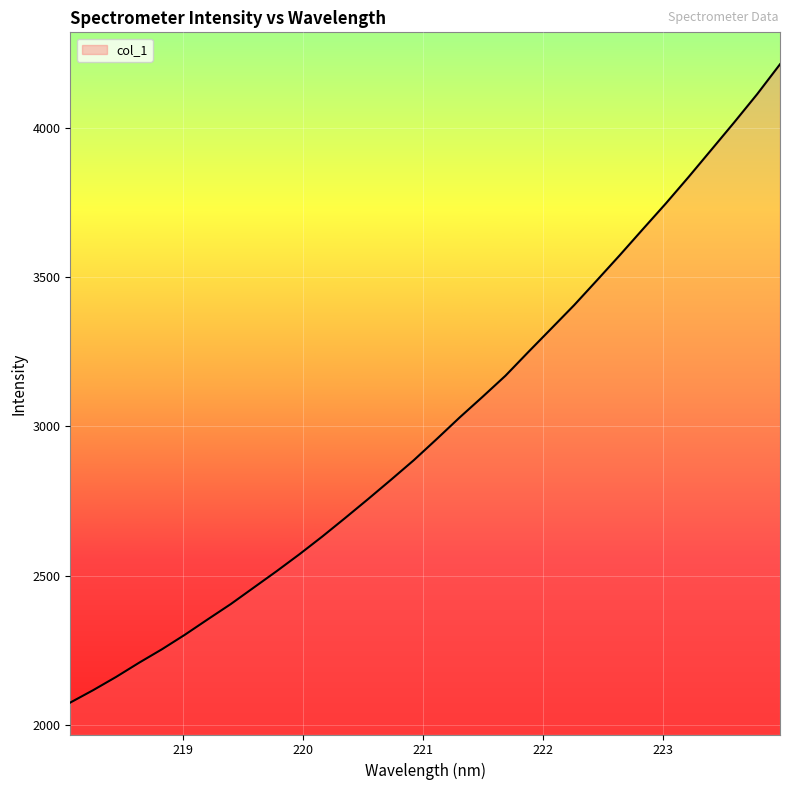

Count the number of categories in the chart.

32